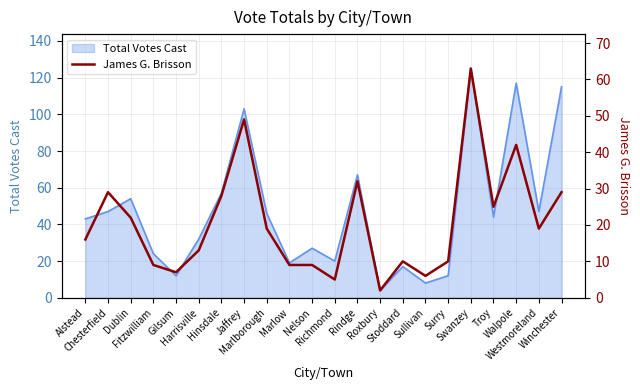

What is the highest value of the Total Votes Cast series?

125